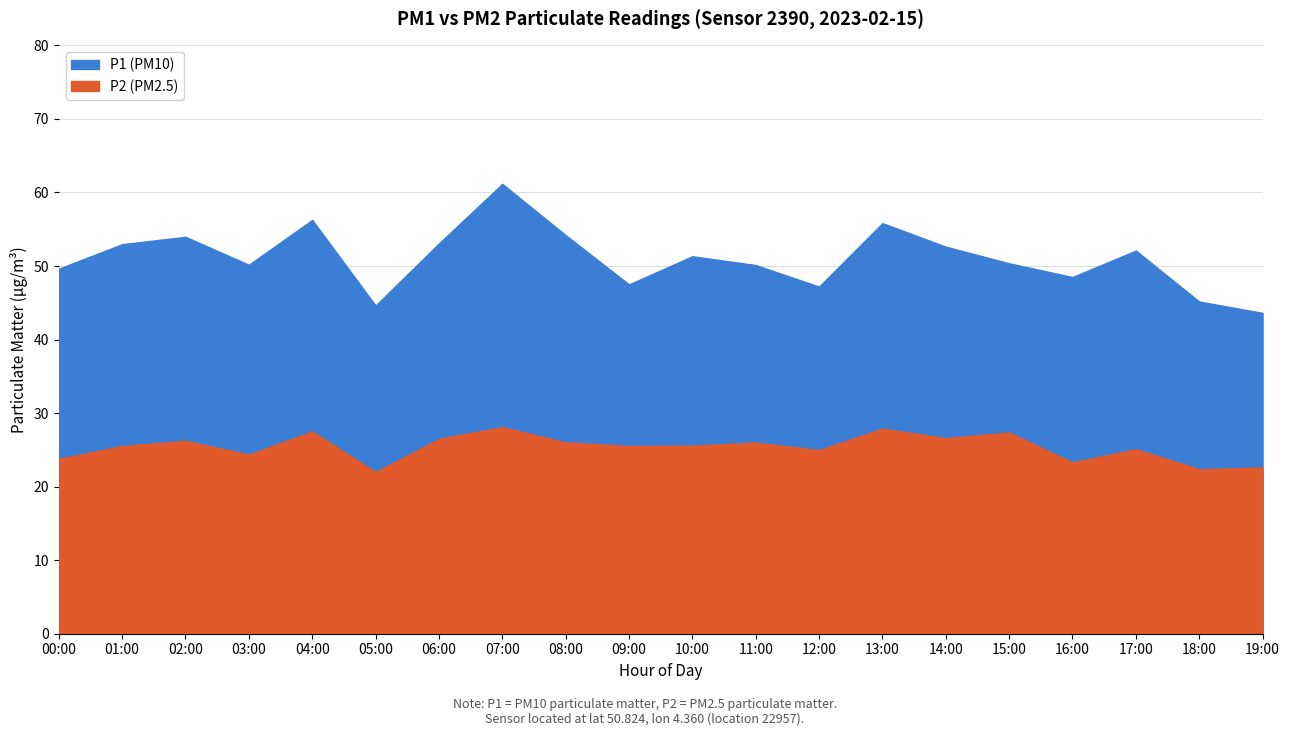

In P1, how many points are higher than both neighbors (excluding endpoints)?

6